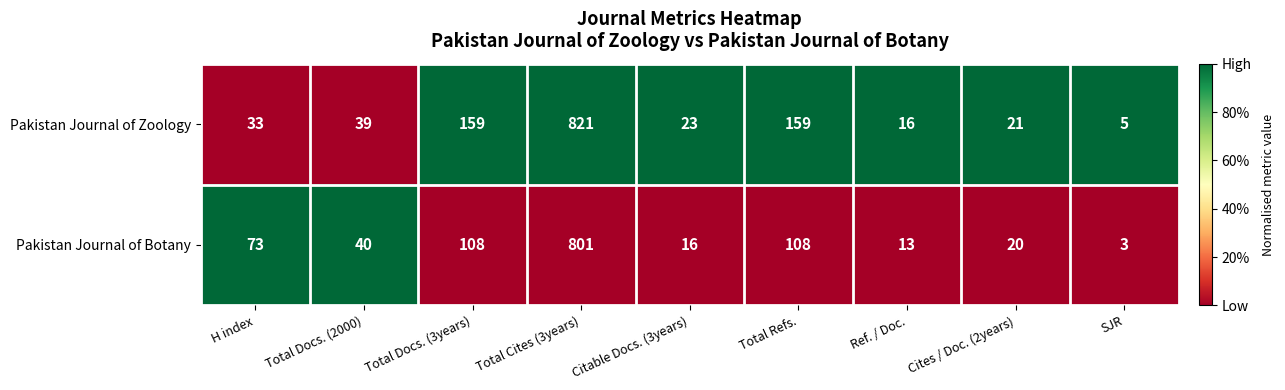

How many data points does each series have?

9